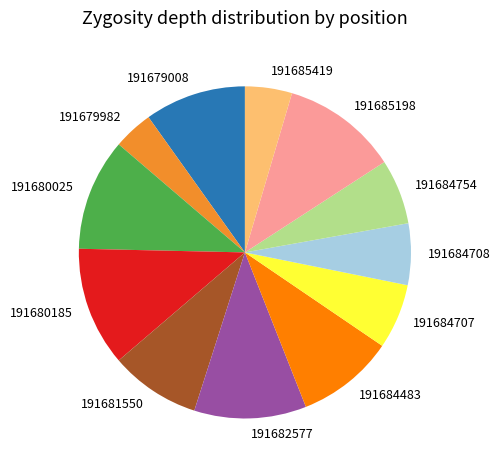

Is 191684708 the majority of the pie?

No